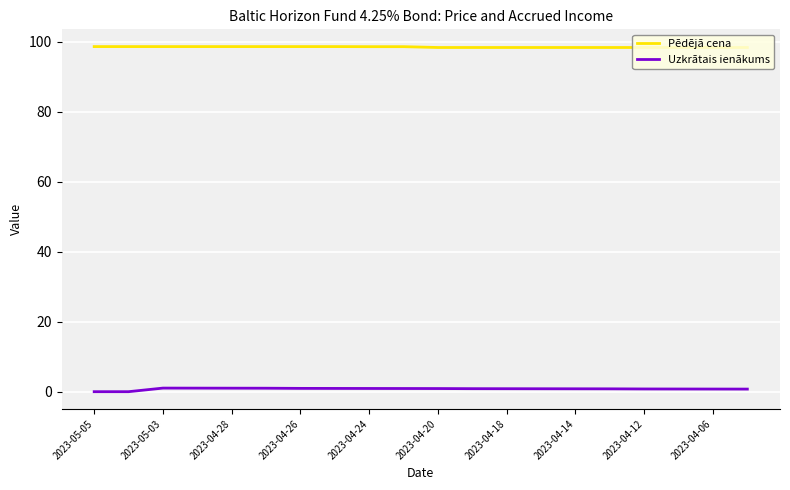

How many lines are shown in the chart?

2